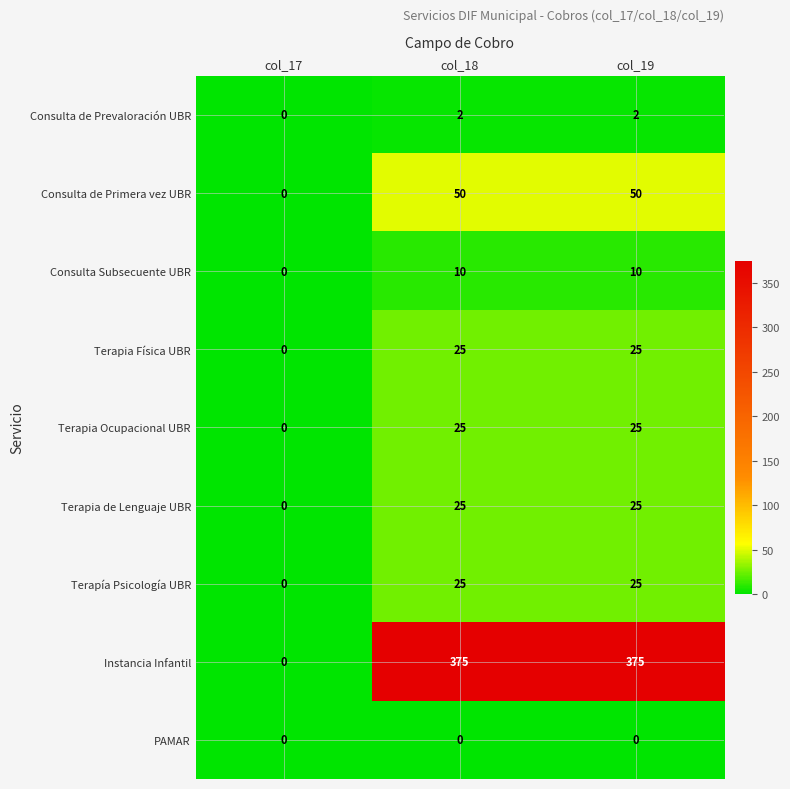

What is the spread (max minus min) of values at col_19?

375